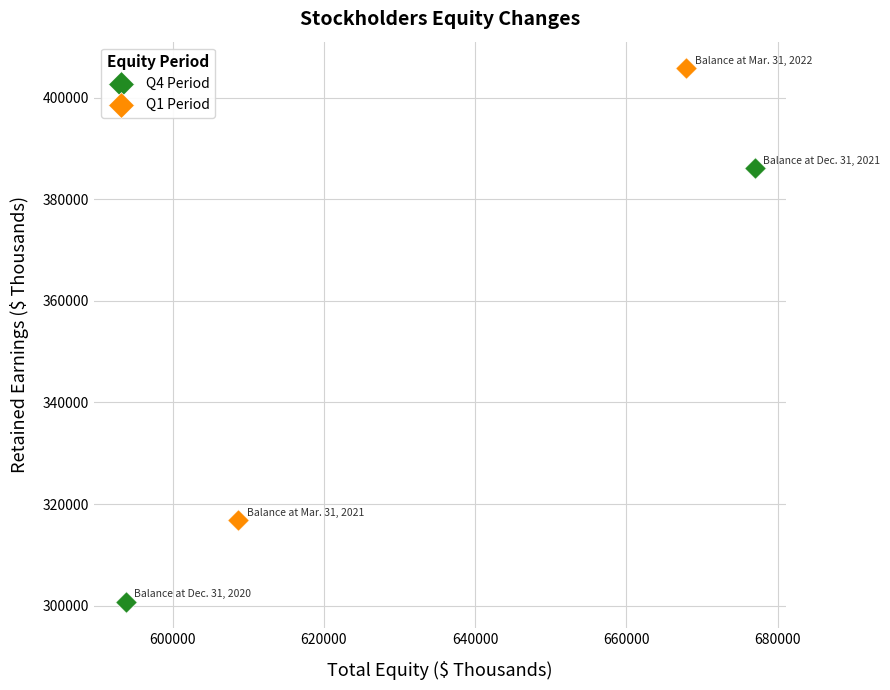

Which series has the widest spread of Y values?

Q1 Period